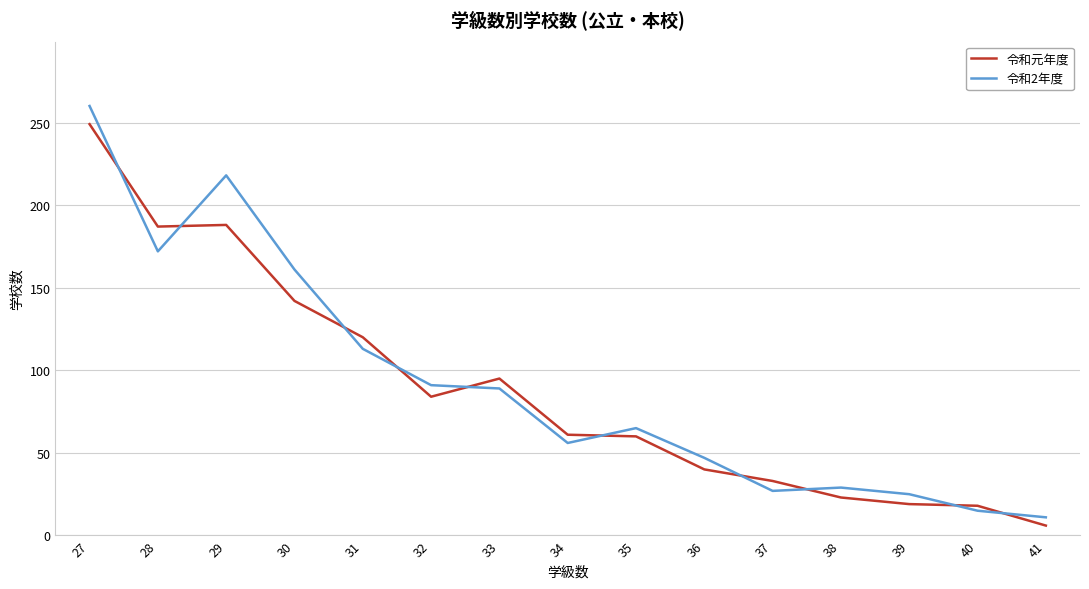

What is the difference between the second highest and minimum values in the 令和元年度 series?

182